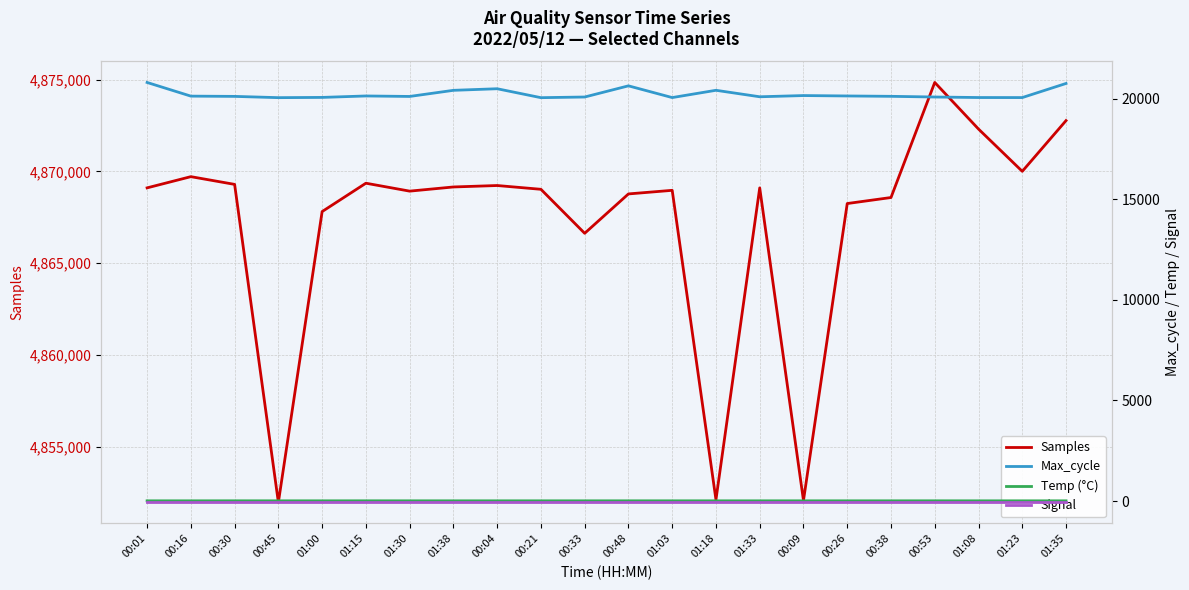

What is the spread (max minus min) of values at 01:18?

4852175.0